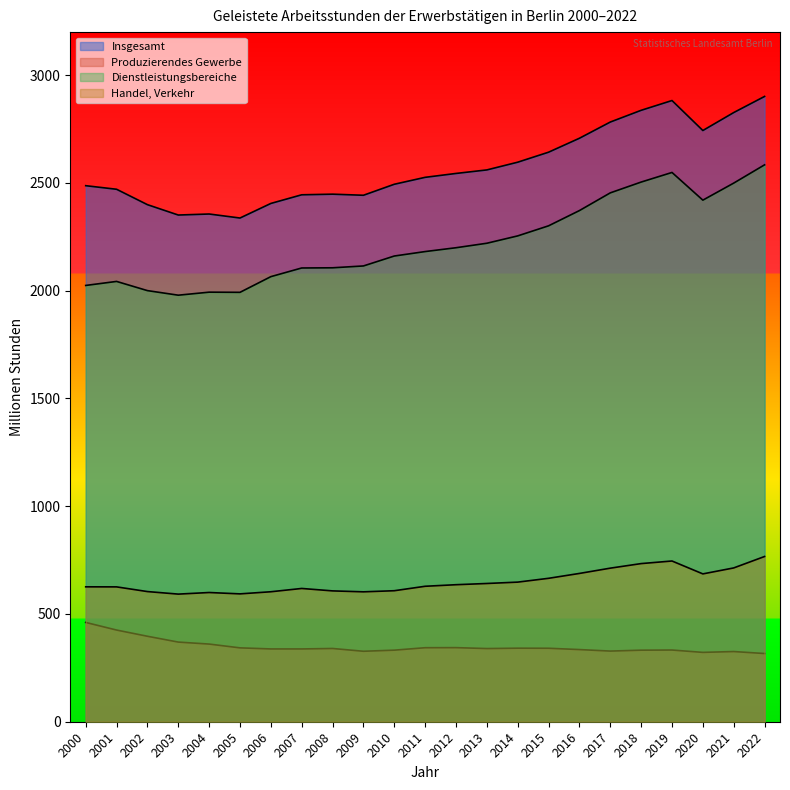

How many interior local peaks does the Handel, Verkehr series have?

3